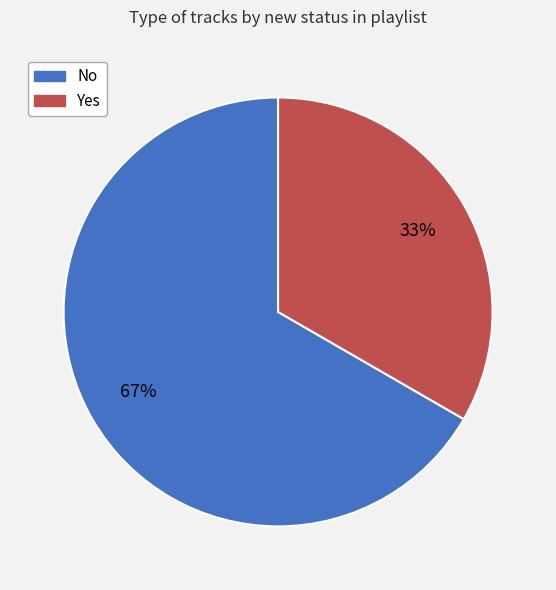

To the nearest percent, what is the average slice percentage?

50%